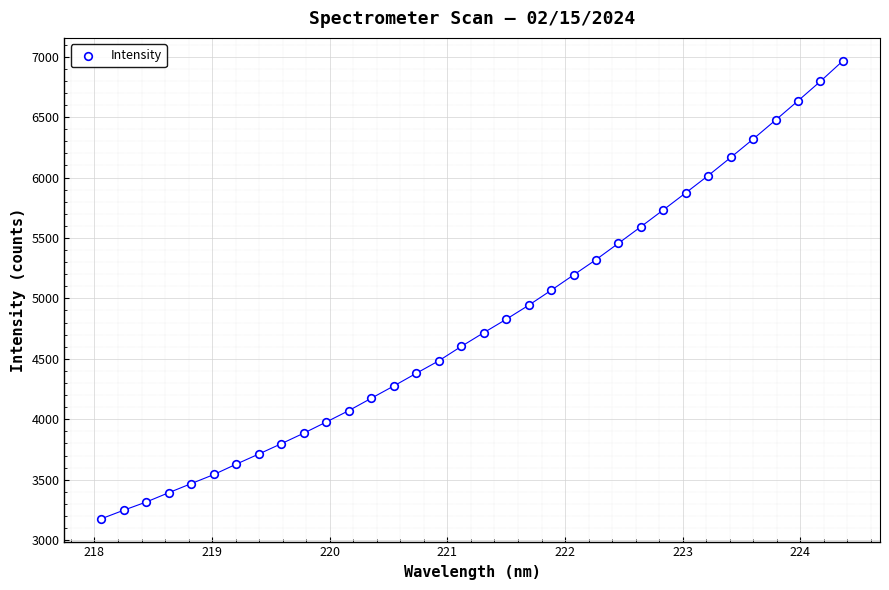

What is the range of Y values (max minus min)?

3788.7